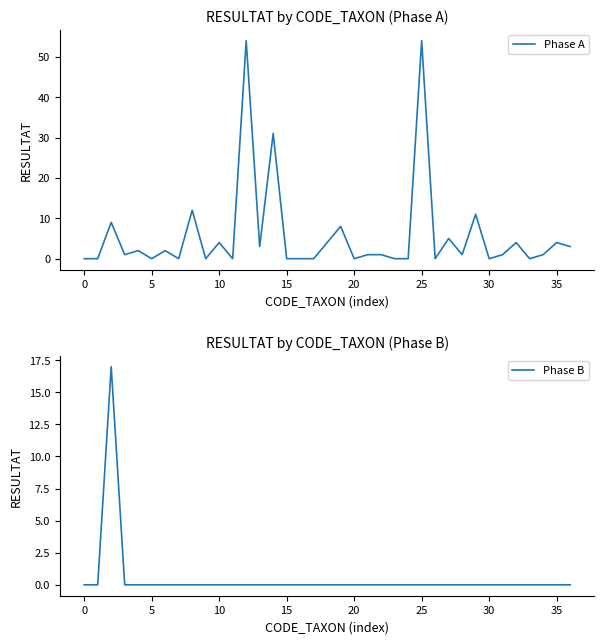

Rank the series by their average value, from highest to lowest.

Phase A, Phase B